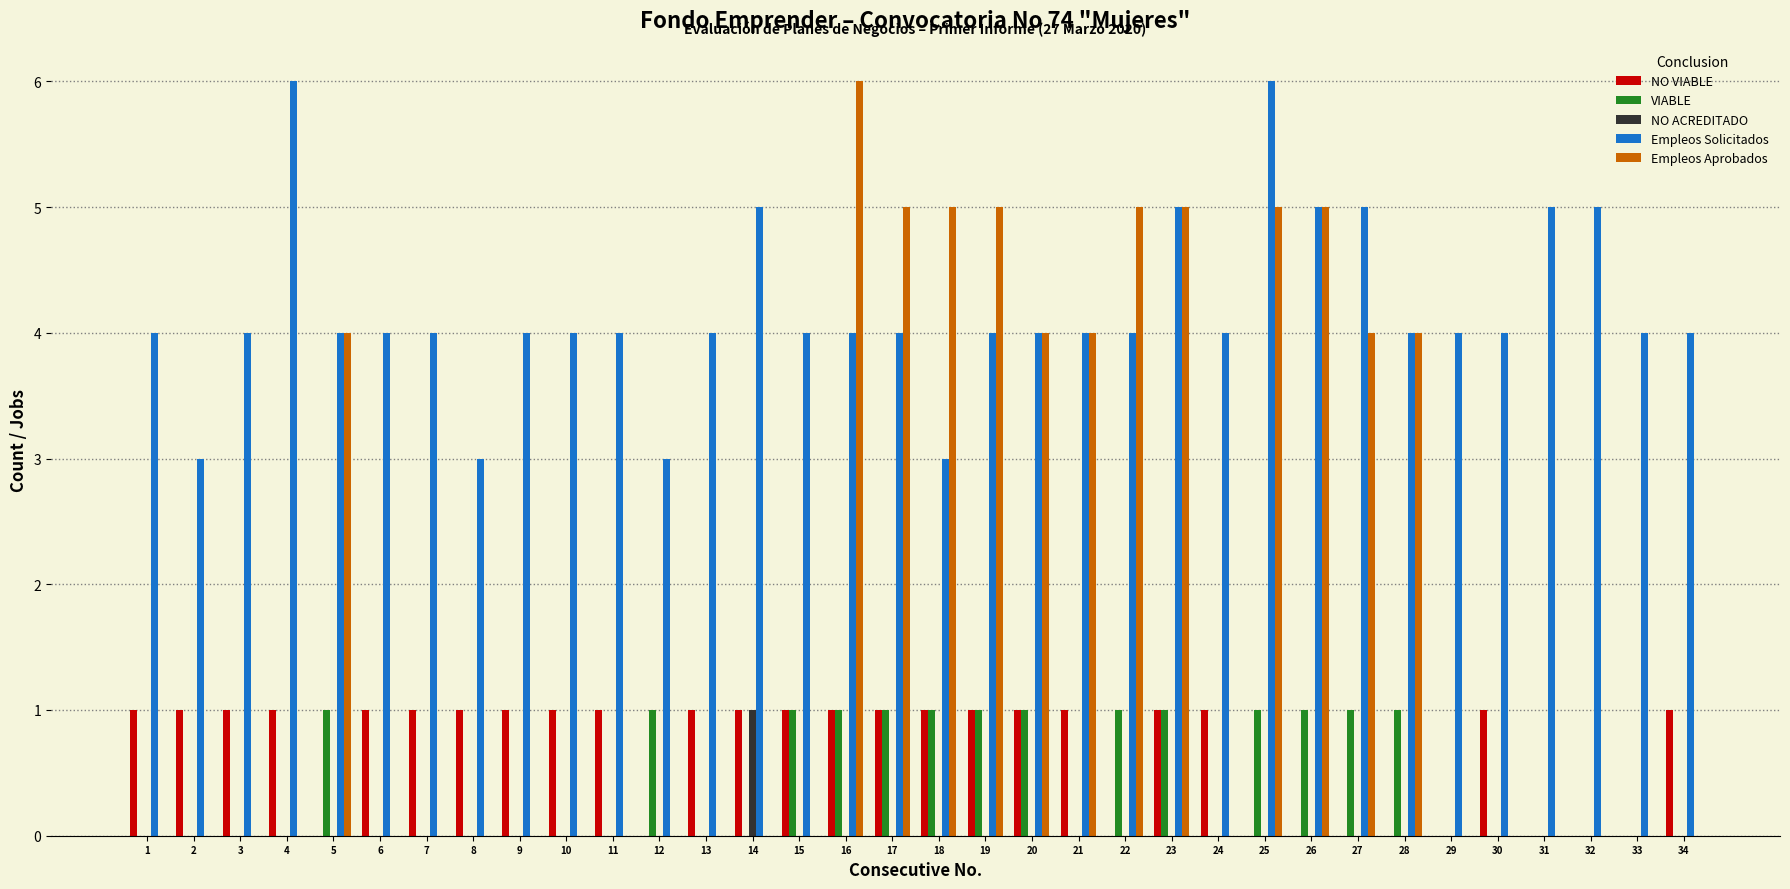

What is the maximum value for Empleos Aprobados?

6